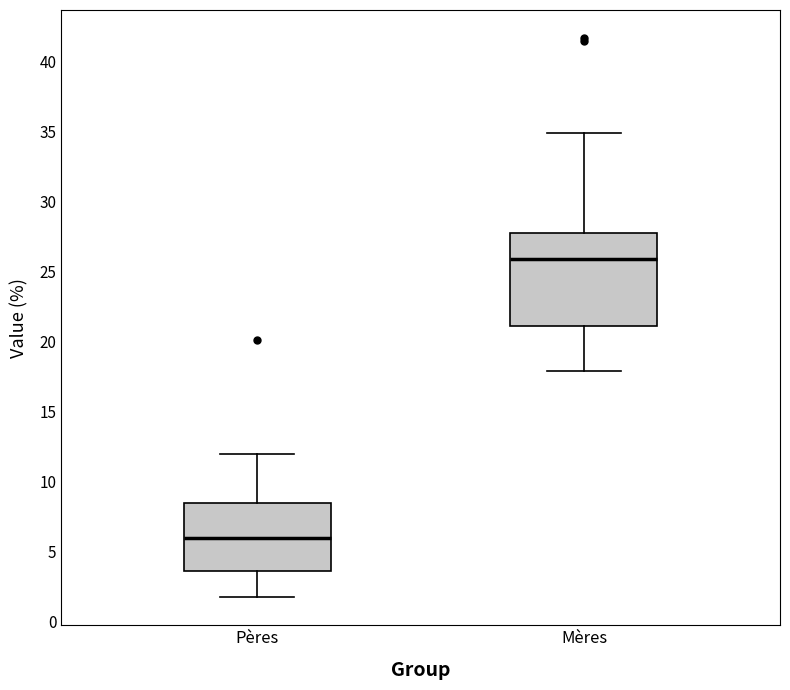

Reading left to right, transcribe this box plot: for each box, give where its median line is, the range the box spans, and where its two whiskers end, as read against the y-axis. The values are not printed on the chart, so give them approximately, as read against the axis.

Pères: median 6.0, box 3.5 to 8.5, whiskers 2.0 to 12.0
Mères: median 26.0, box 21.0 to 28.0, whiskers 18.0 to 35.0